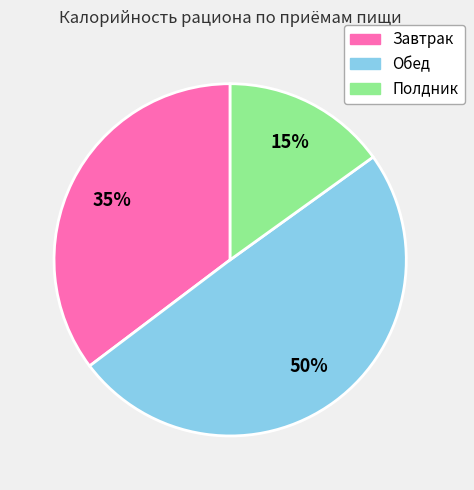

Count the number of slices in the pie.

3